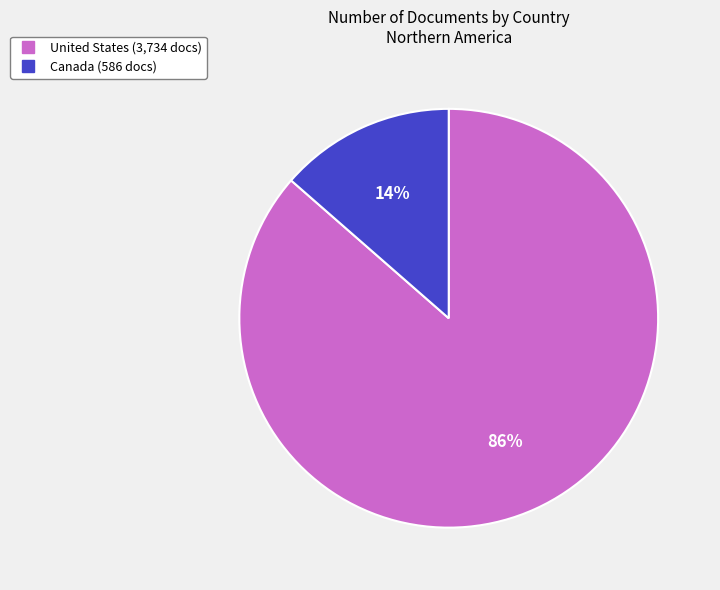

Do Canada and United States together represent more than half of the pie?

Yes